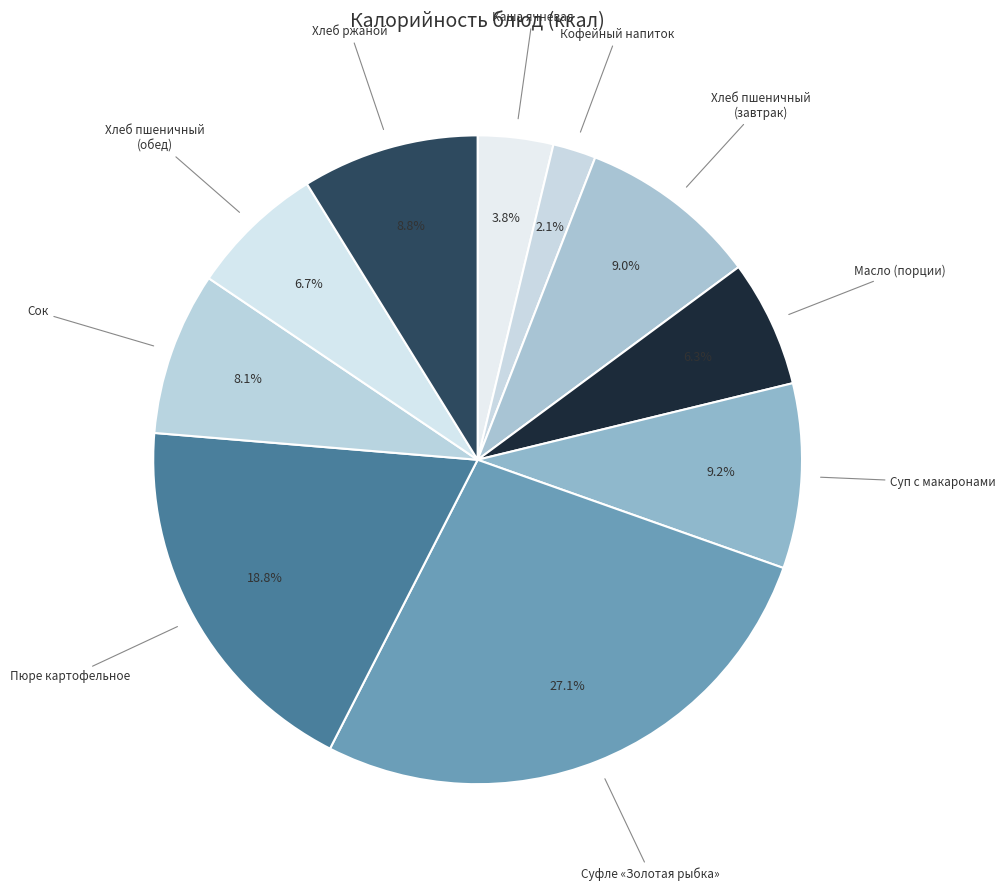

To the nearest percent, what is the average slice percentage?

10%